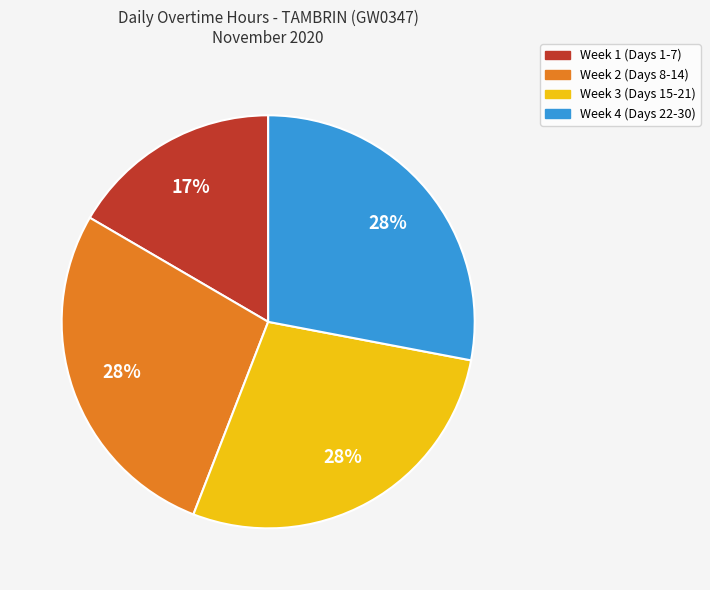

Combined, do Week 3 (Days 15-21) and Week 4 (Days 22-30) account for over 50%?

Yes